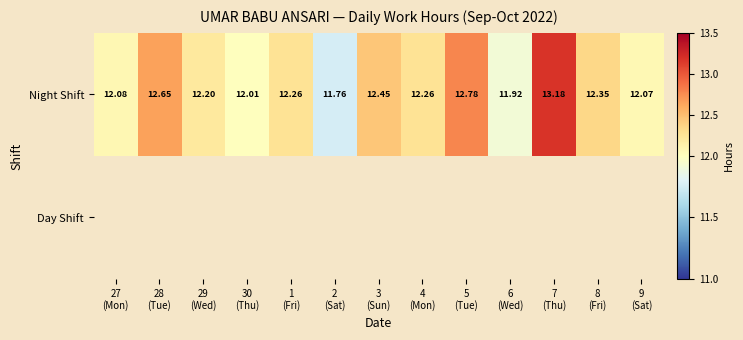

Rank the series by their maximum value, from highest to lowest.

Day Shift, Night Shift